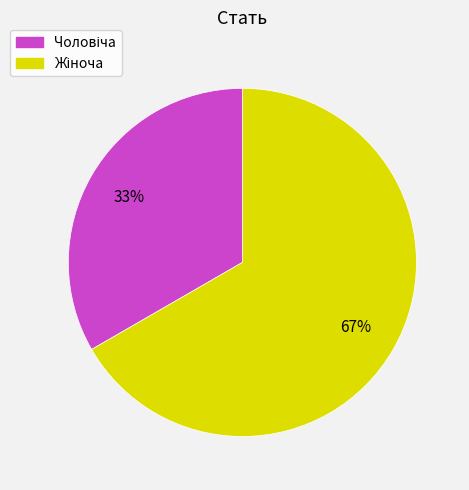

What is the ratio of the value at Чоловіча to the value at Жіноча?

0.5